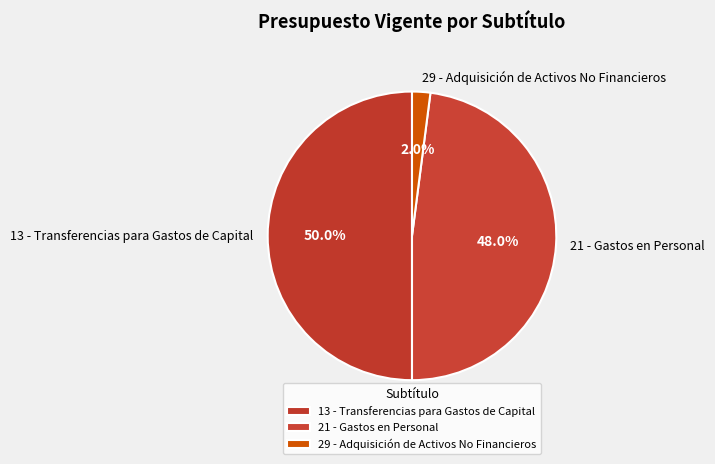

Which has a higher value, 21 - Gastos en Personal or 29 - Adquisición de Activos No Financieros?

21 - Gastos en Personal